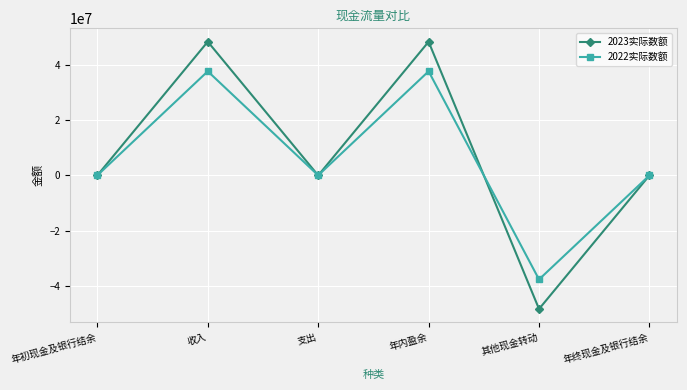

Is the value of 2022实际数额 at 年初现金及银行结余 greater than the value of 2023实际数额 at 其他现金转动?

Yes